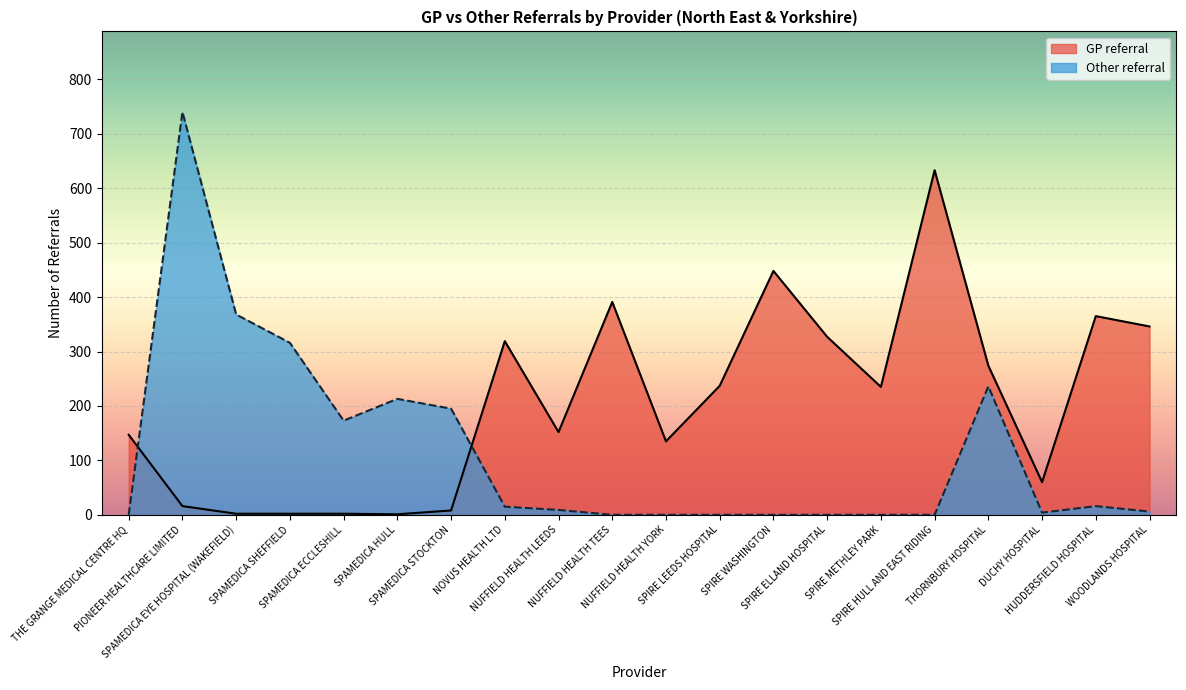

What are all the series names shown in the legend?

GP referral, Other referral